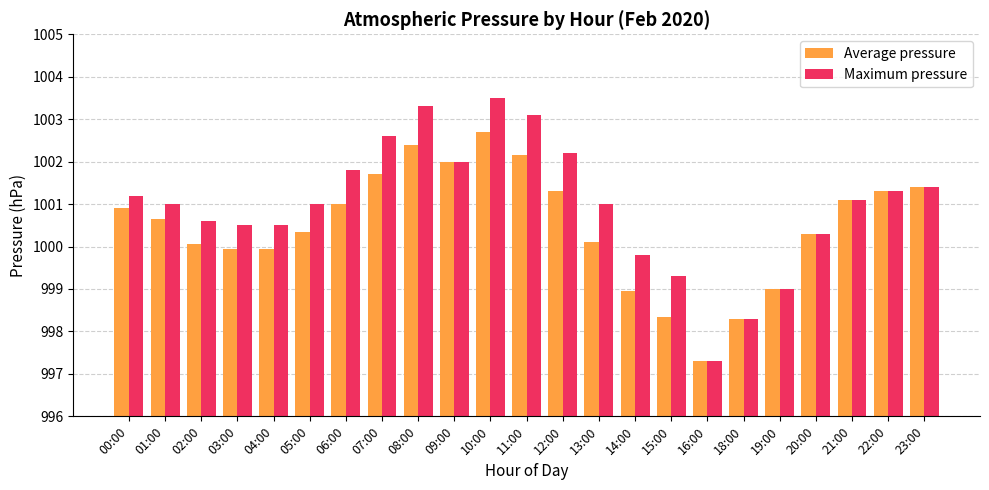

Is the value of Average pressure at 21:00 greater than the value of Maximum pressure at 00:00?

No